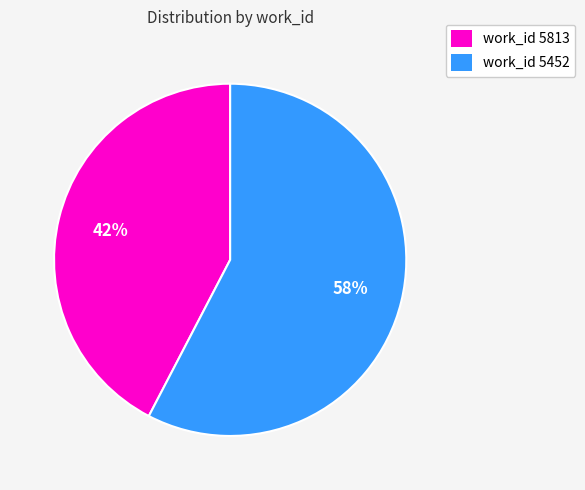

Count the number of slices in the pie.

2